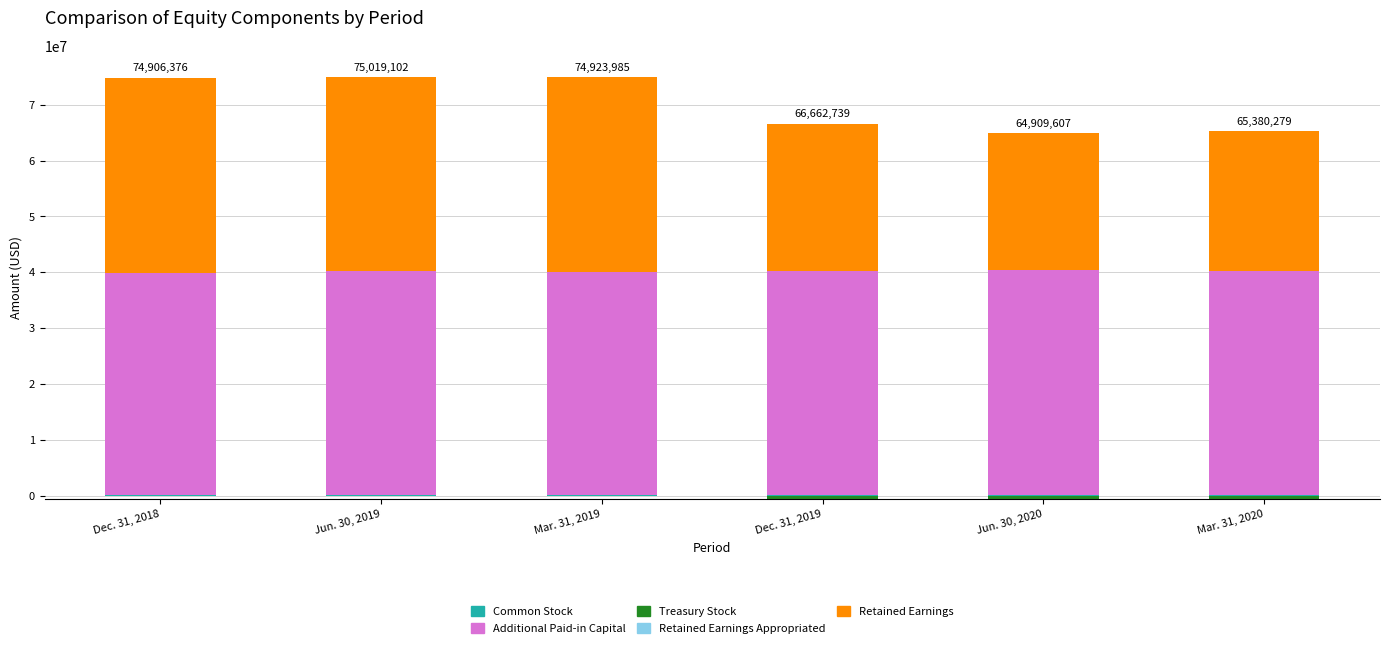

Reading left to right, transcribe all the data shown in this chart.

Common Stock: Dec. 31, 2018=5713	Jun. 30, 2019=5755	Mar. 31, 2019=5737	Dec. 31, 2019=5741	Jun. 30, 2020=5756	Mar. 31, 2020=5749
Additional Paid-in Capital: Dec. 31, 2018=39864003	Jun. 30, 2019=40162403	Mar. 31, 2019=40029119	Dec. 31, 2019=40221062	Jun. 30, 2020=40322661	Mar. 31, 2020=40278038
Treasury Stock: Dec. 31, 2018=0	Jun. 30, 2019=0	Mar. 31, 2019=0	Dec. 31, 2019=0	Jun. 30, 2020=0	Mar. 31, 2020=0
Retained Earnings Appropriated: Dec. 31, 2018=6241	Jun. 30, 2019=6241	Mar. 31, 2019=6241	Dec. 31, 2019=6241	Jun. 30, 2020=6241	Mar. 31, 2020=6241
Retained Earnings: Dec. 31, 2018=35030419	Jun. 30, 2019=34844703	Mar. 31, 2019=34882888	Dec. 31, 2019=26429695	Jun. 30, 2020=24574949	Mar. 31, 2020=25090251